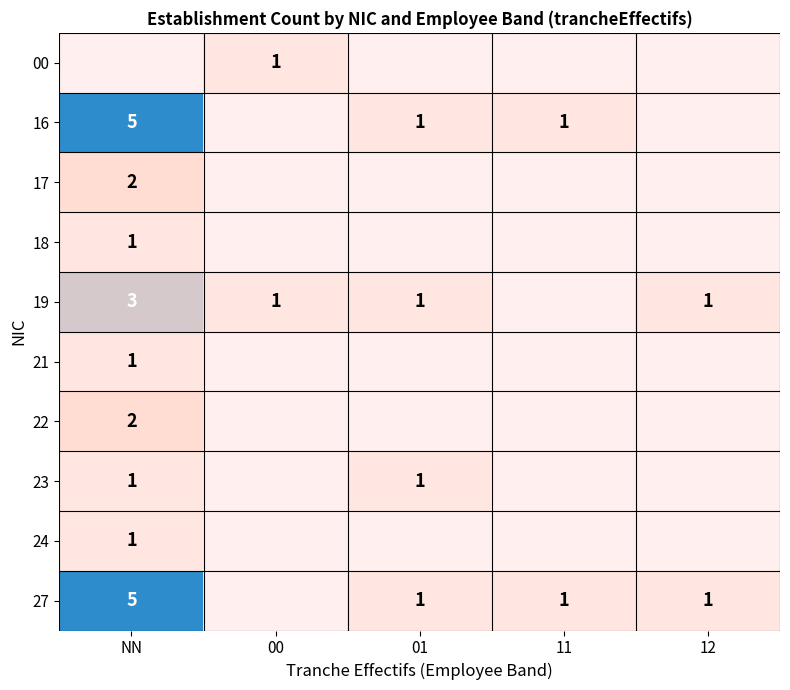

Is it true that 27 equals 3 at NN?

False